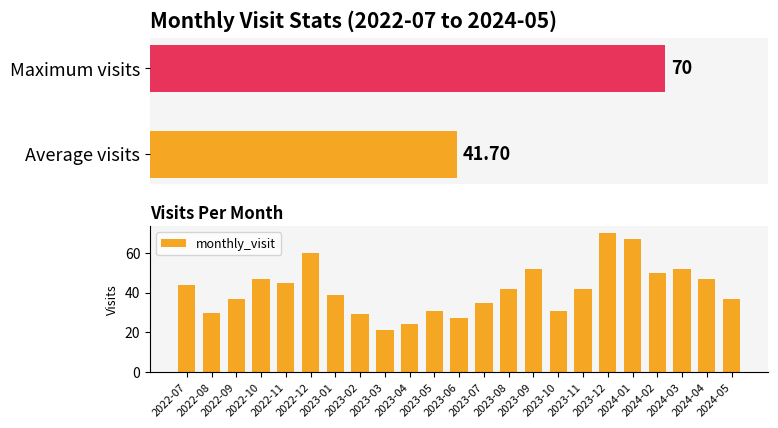

What is the label of the 22nd bar from the left?

2024-04